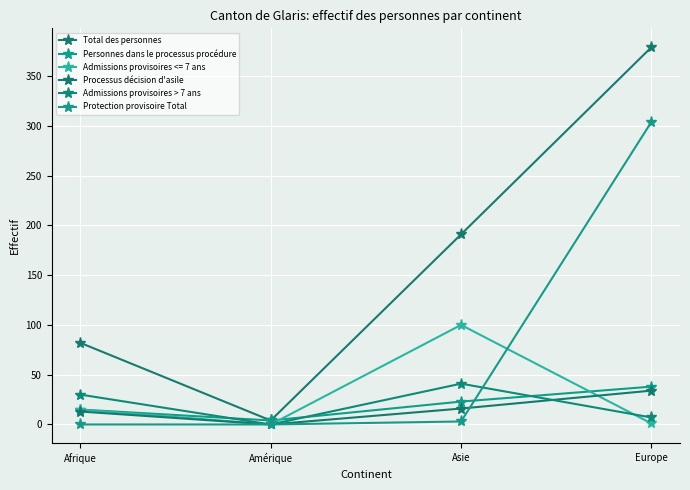

Which series has the largest total across all categories?

Total des personnes